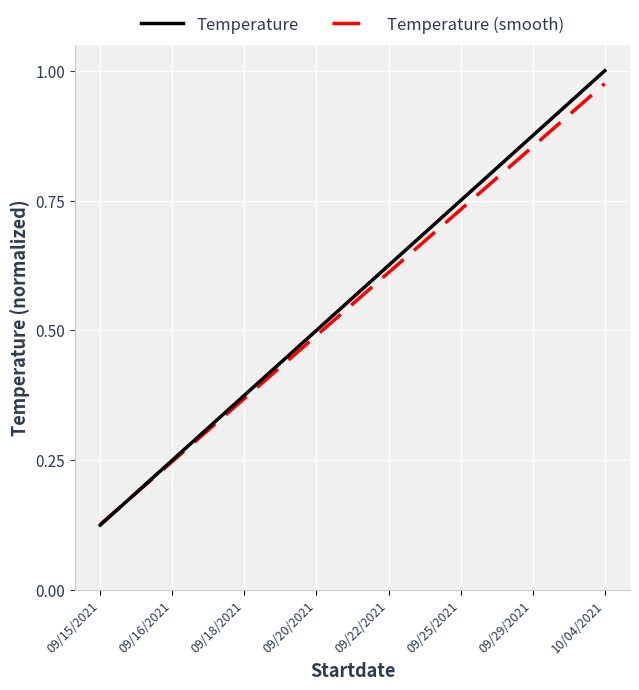

Which category has the highest value in the Temperature (smooth) series?

10/04/2021